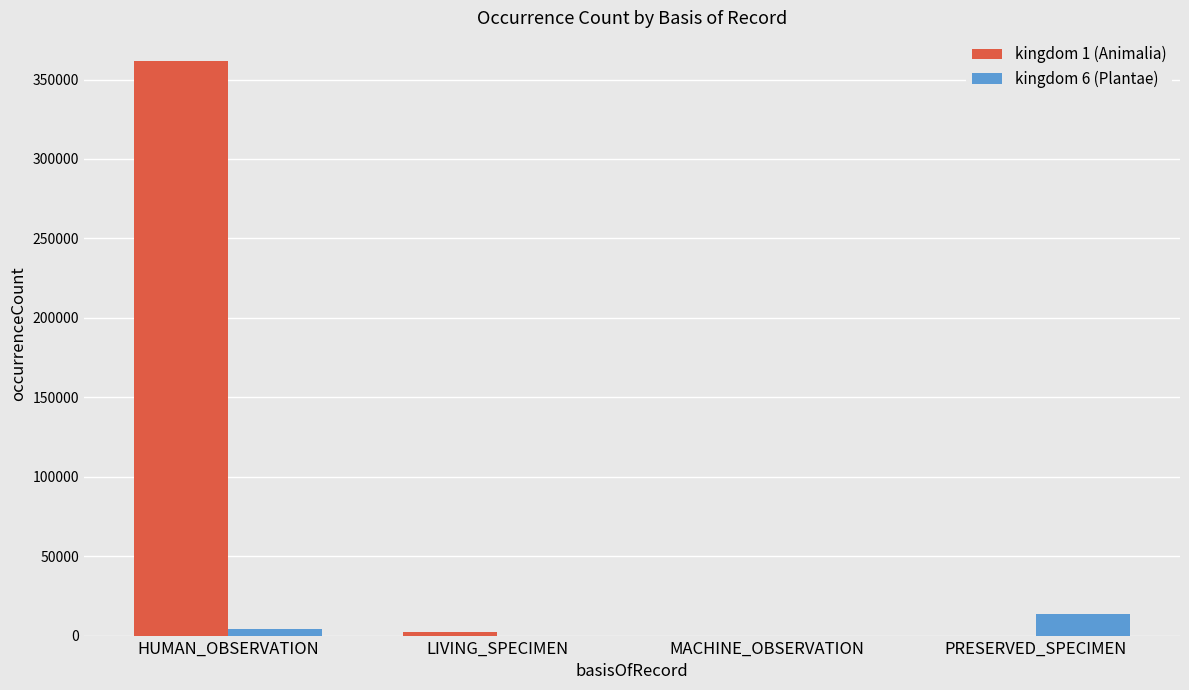

Which category has the highest value across all series?

HUMAN_OBSERVATION